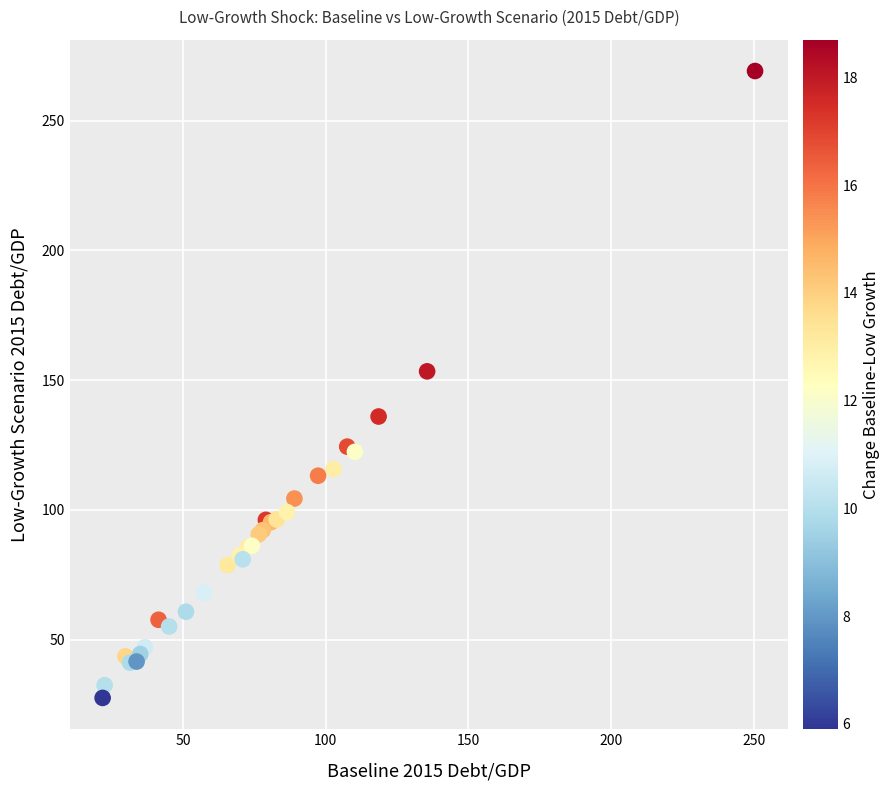

What Y value in the scatter plot is closest to 148?

153.4